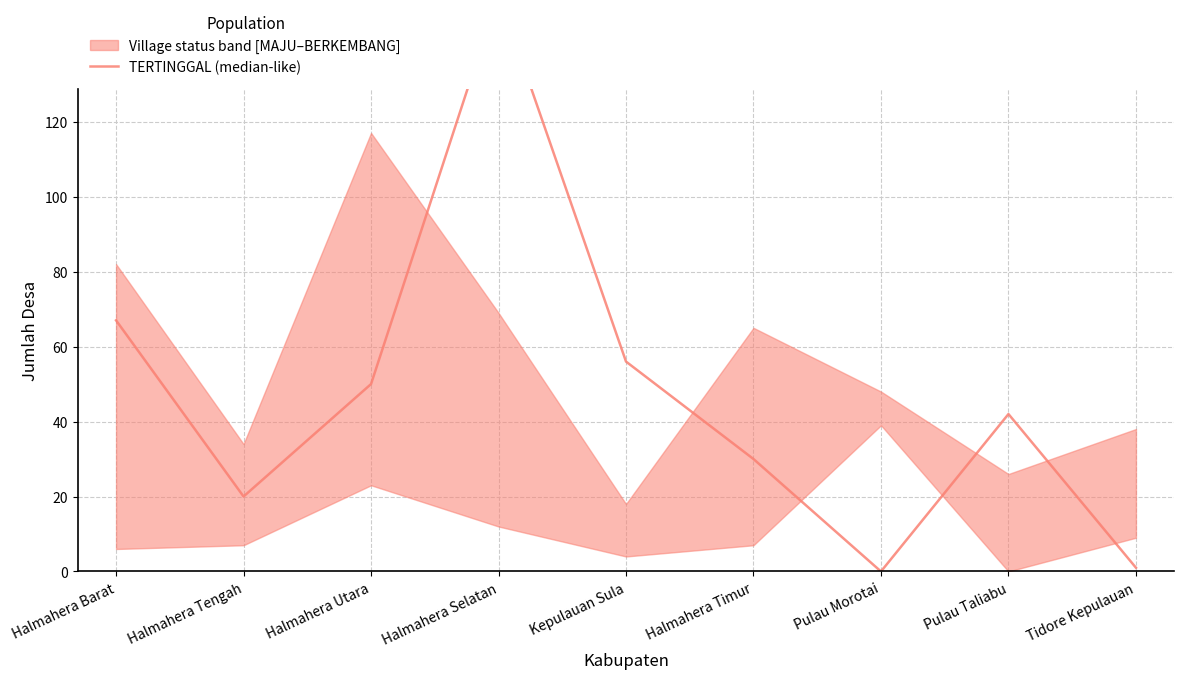

What is the value of the 4th point from the left?

154